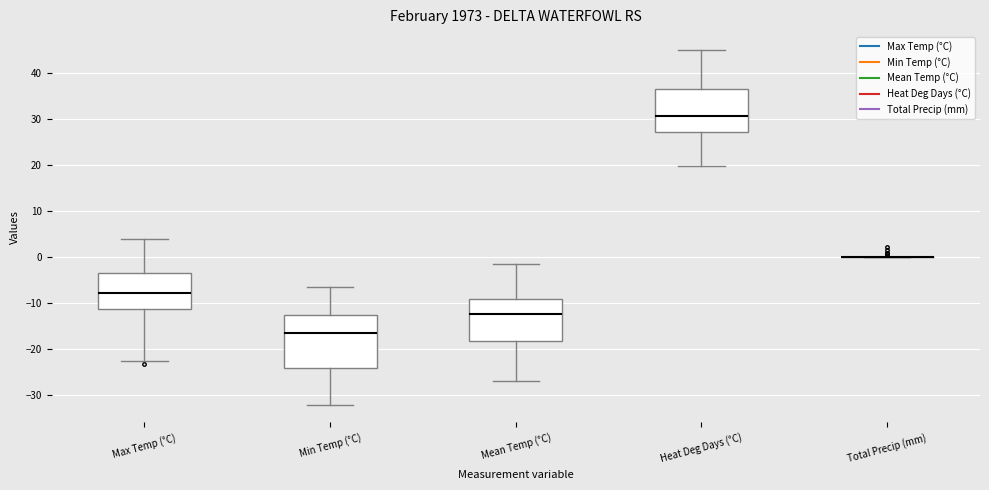

Reading left to right, transcribe this box plot: for each box, give where its median line is, the range the box spans, and where its two whiskers end, as read against the y-axis. The values are not printed on the chart, so give them approximately, as read against the axis.

Max Temp (°C): median -8, box -11 to -4, whiskers -23 to 4
Min Temp (°C): median -17, box -24 to -13, whiskers -32 to -7
Mean Temp (°C): median -12, box -18 to -9, whiskers -27 to -2
Heat Deg Days (°C): median 31, box 27 to 36, whiskers 20 to 45
Total Precip (mm): box collapsed to a line at 0, whiskers 0 to 0